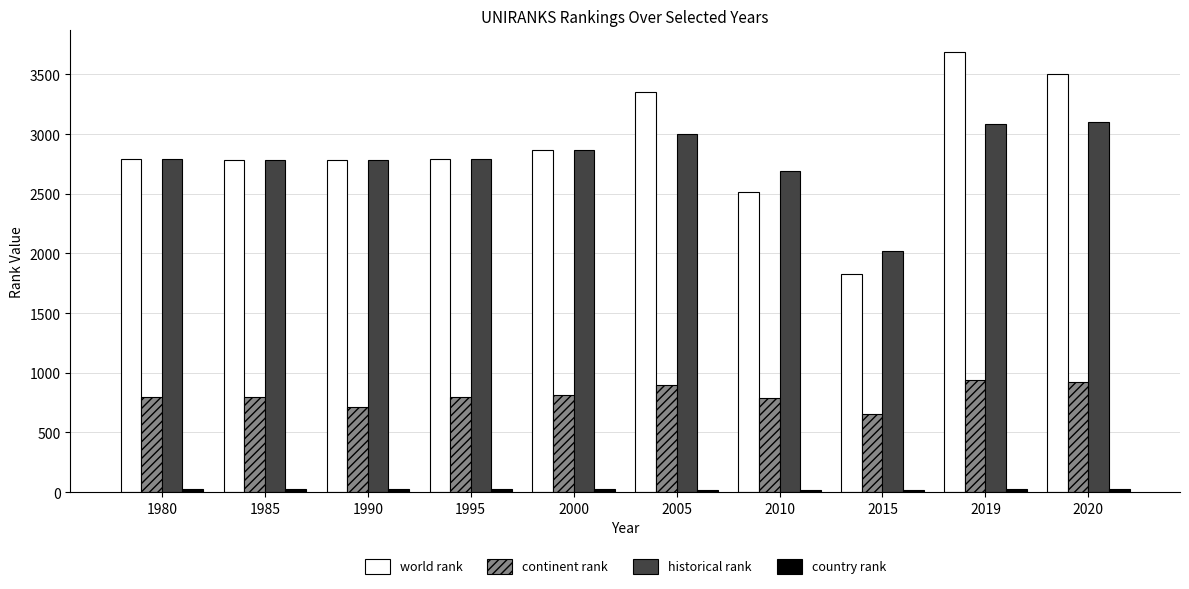

Which series has the widest spread of values?

world rank